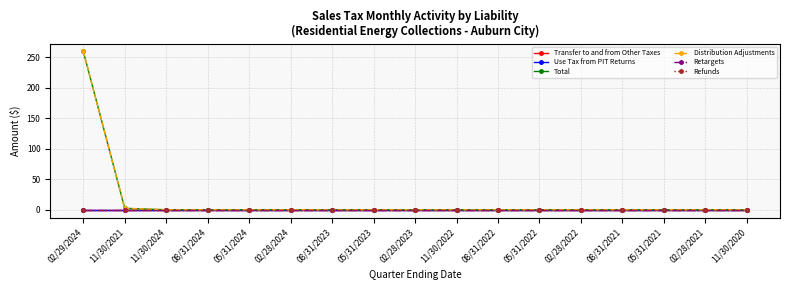

True or false: Use Tax from PIT Returns has more than 0 points higher than both neighbors.

False